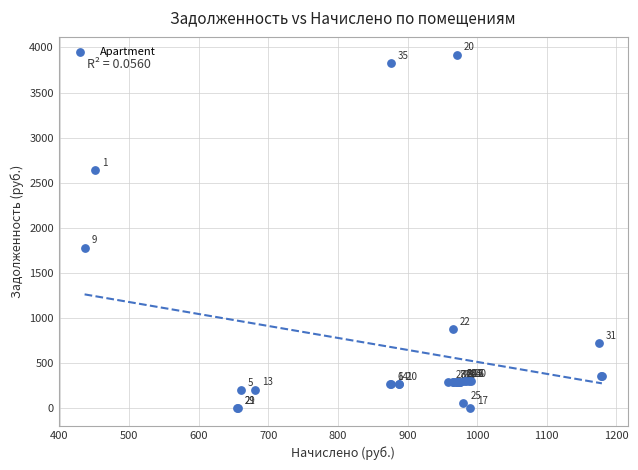

What Y value in the scatter plot is closest to 1960?

1780.2